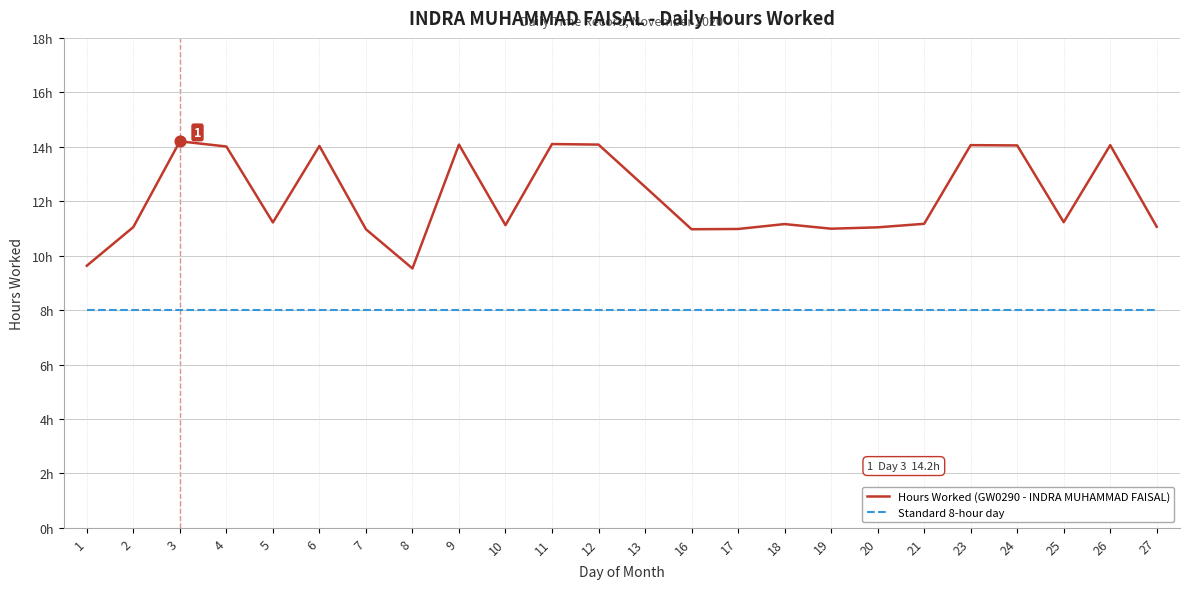

Which series has the largest total across all categories?

Hours Worked (GW0290 - INDRA MUHAMMAD FAISAL)